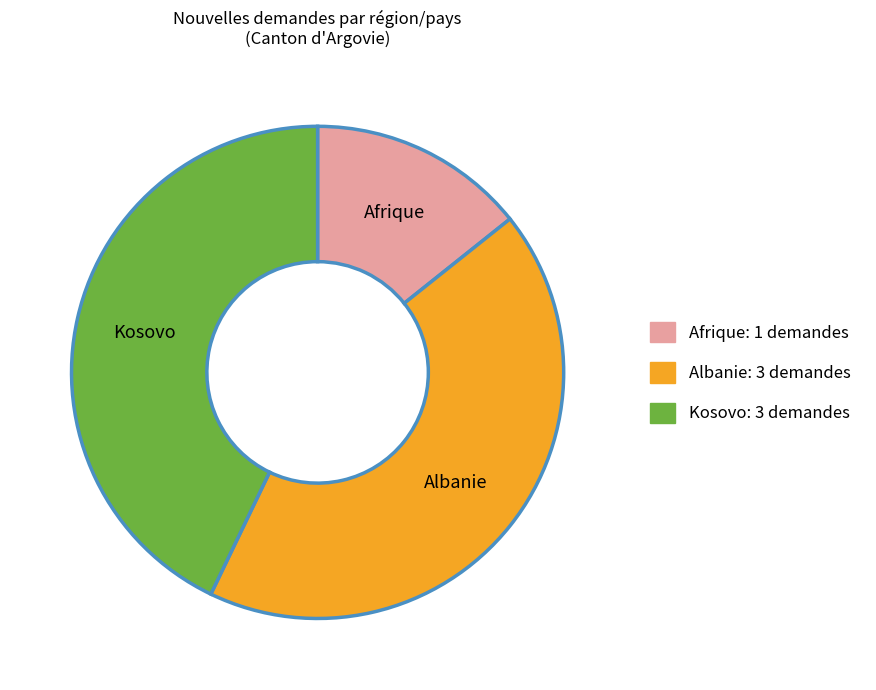

Which has a higher value, Kosovo or Afrique?

Kosovo